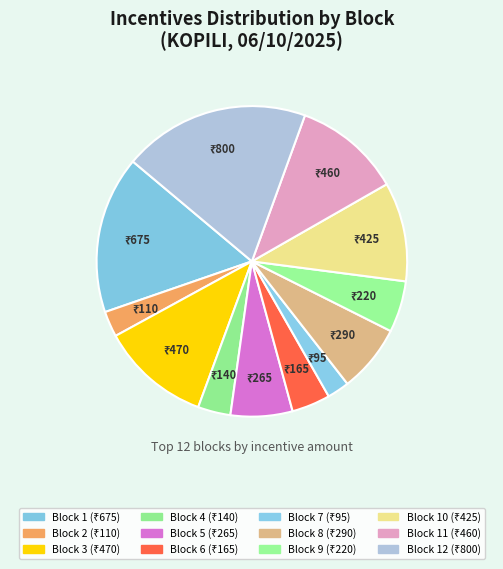

How many slices are in this pie chart?

12